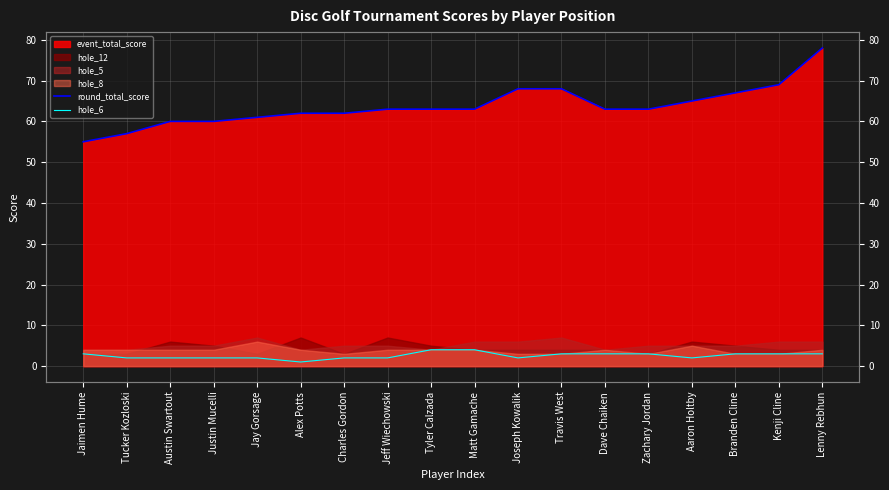

Which category has the lowest value in the hole_6 series?

Alex Potts